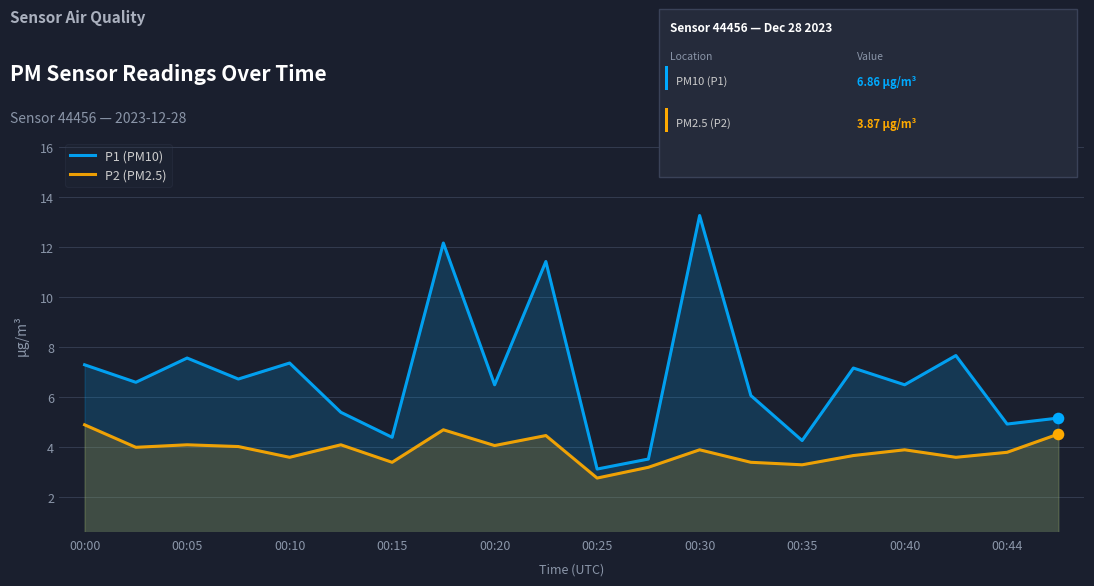

Which series contains the highest Y value?

P1 (PM10)